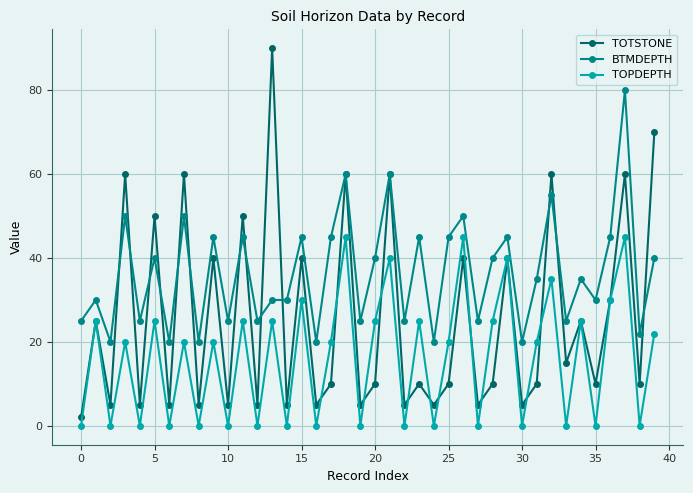

List the series in order of their peak value, highest first.

TOTSTONE, BTMDEPTH, TOPDEPTH